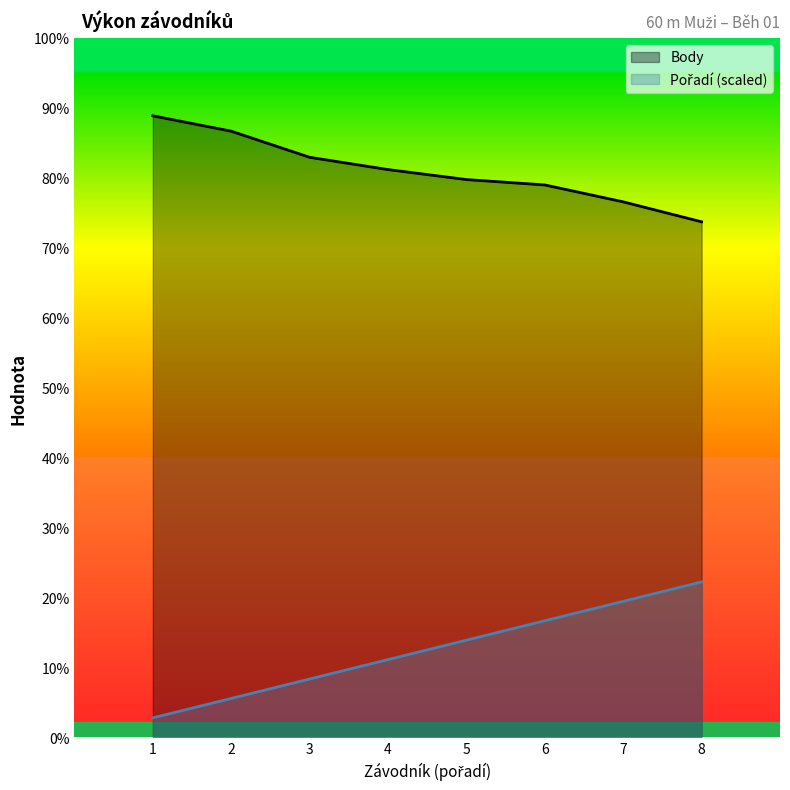

List the series in order of their overall mean, lowest first.

Pořadí, Body